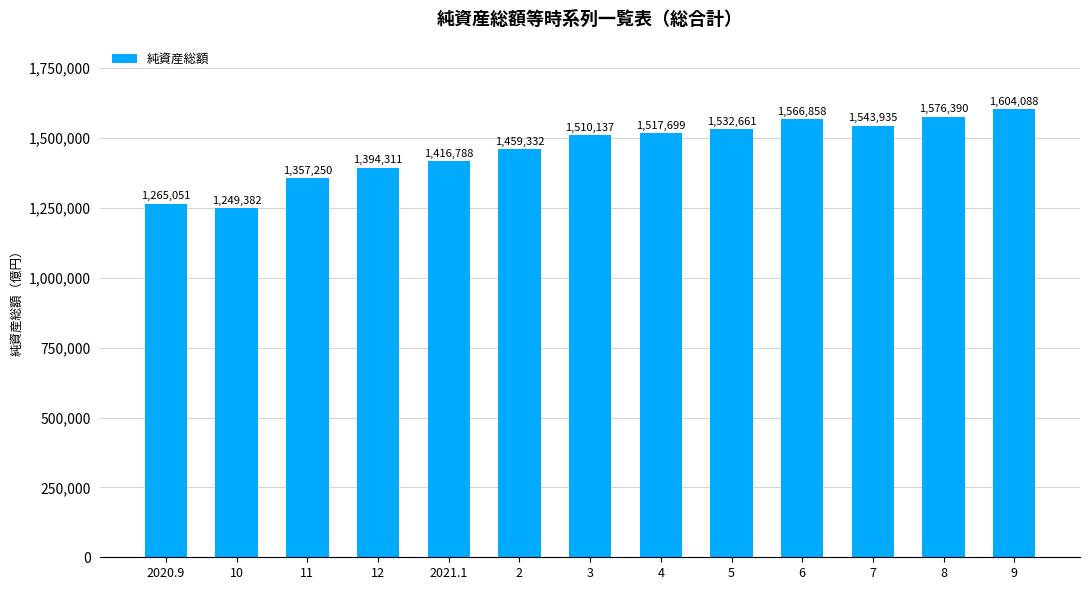

List the labels in order of value, largest first.

9, 8, 6, 7, 5, 4, 3, 2, 2021.1, 12, 11, 2020.9, 10